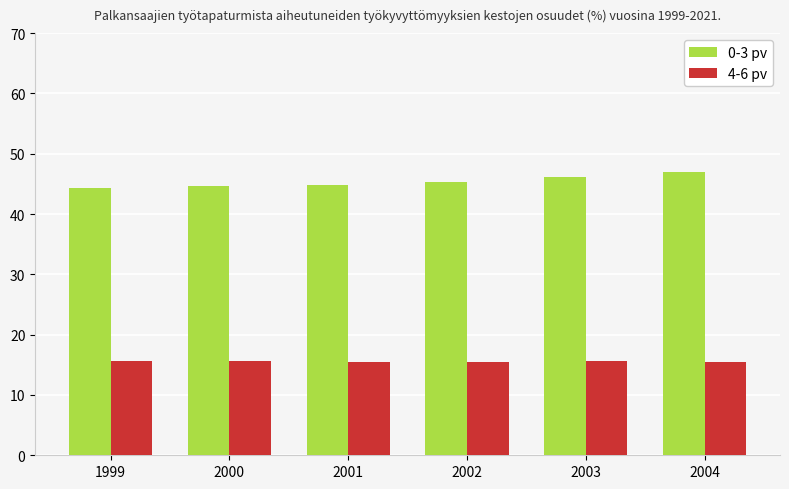

Count the 4-6 pv values in the range 15 to 16.

6